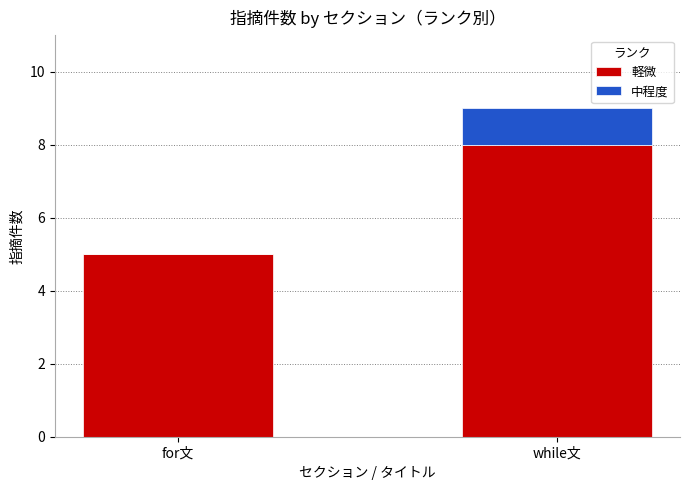

At which category is the sum across all series the highest?

while文